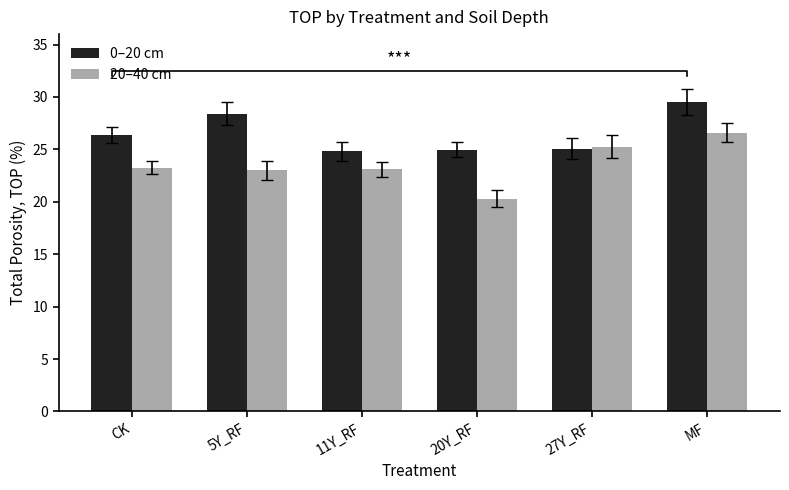

Reading right to left, transcribe all the data shown in this chart.

0–20 cm: 29.5	25.1	25.0	24.8	28.4	26.4
20–40 cm: 26.6	25.2	20.3	23.1	23.0	23.3